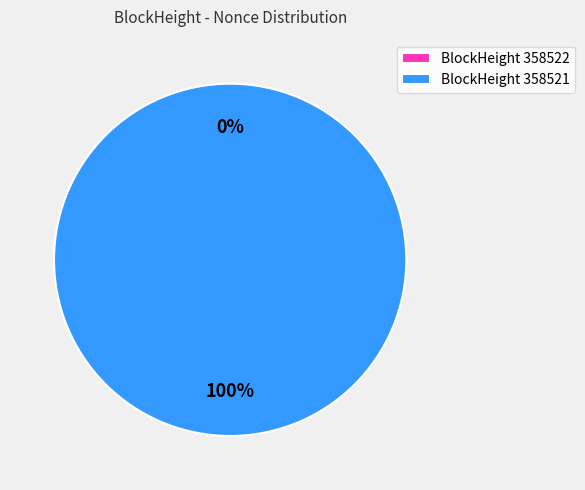

How many slices are in this pie chart?

2